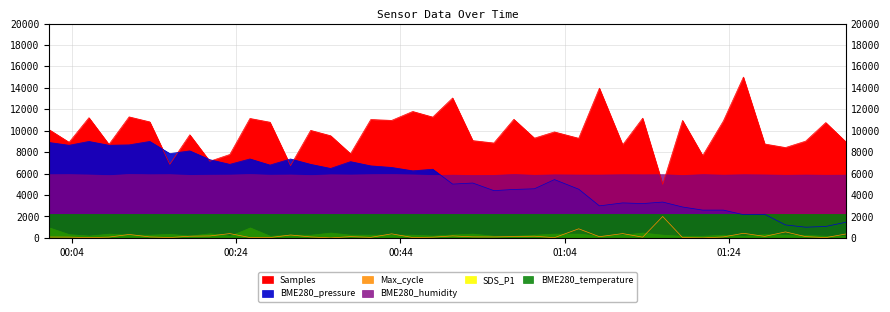

What is the value of the Samples point at the 40th from the left?

8973.2